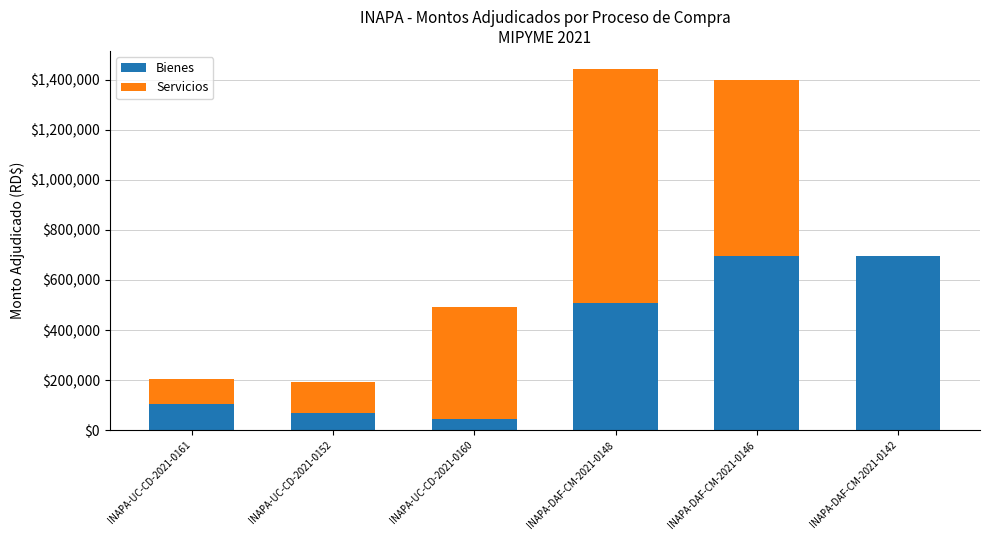

How many values in the Bienes series exceed 507646?

3